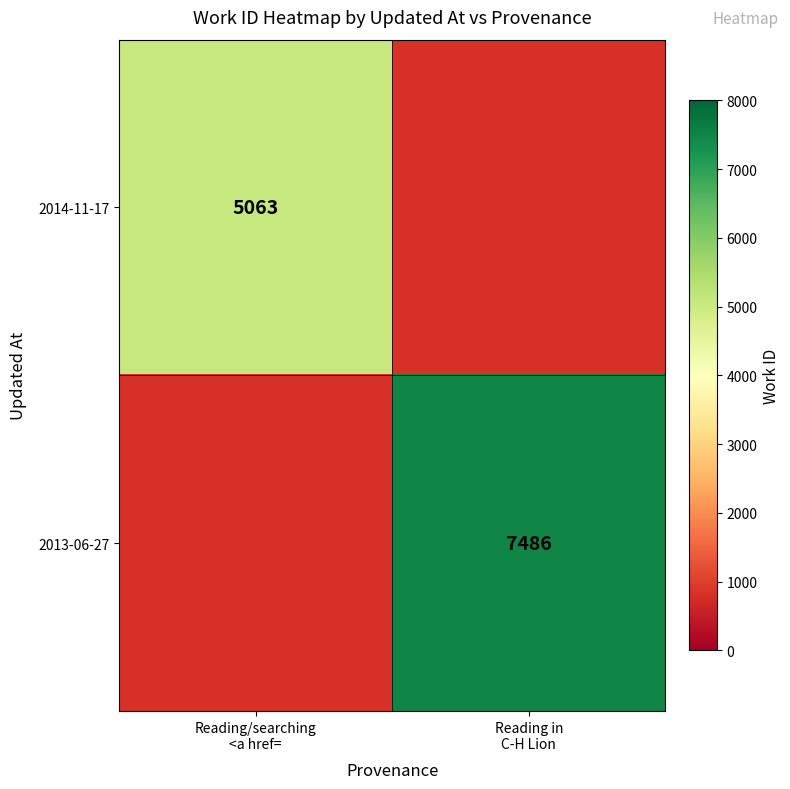

Which series has the largest range (max minus min)?

2014-11-17